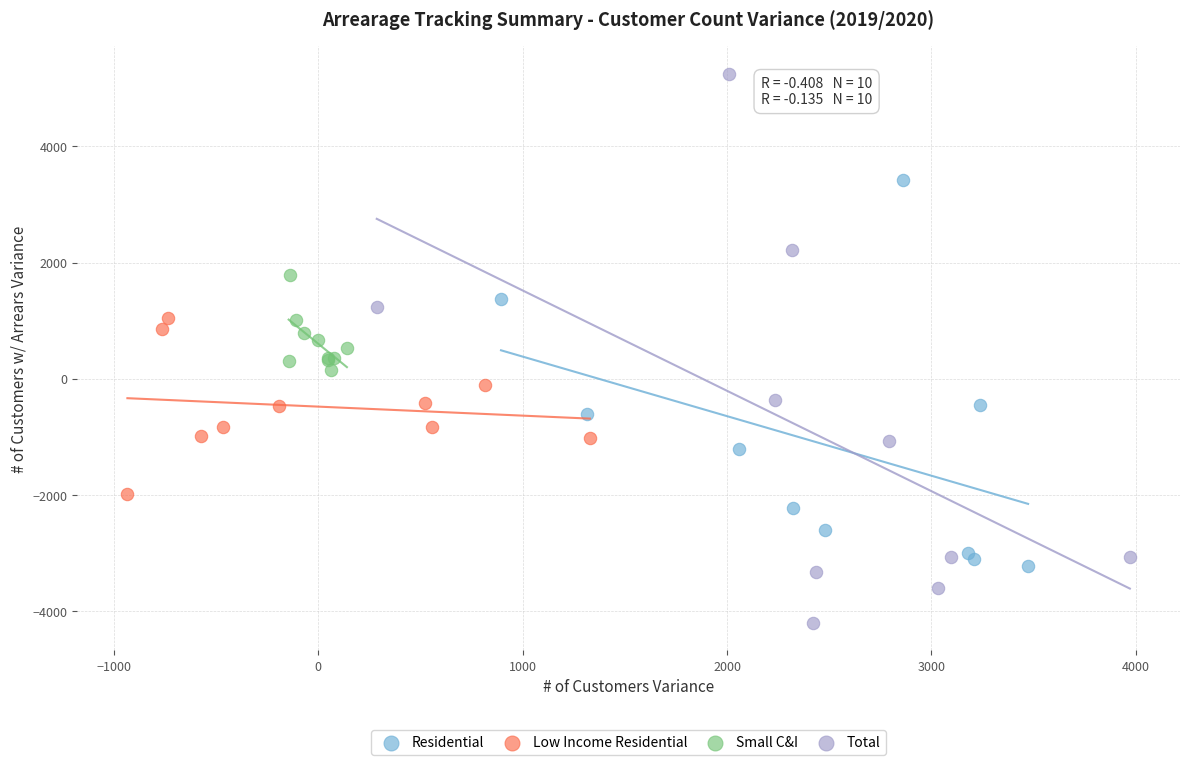

Which series contains the lowest Y value?

Total